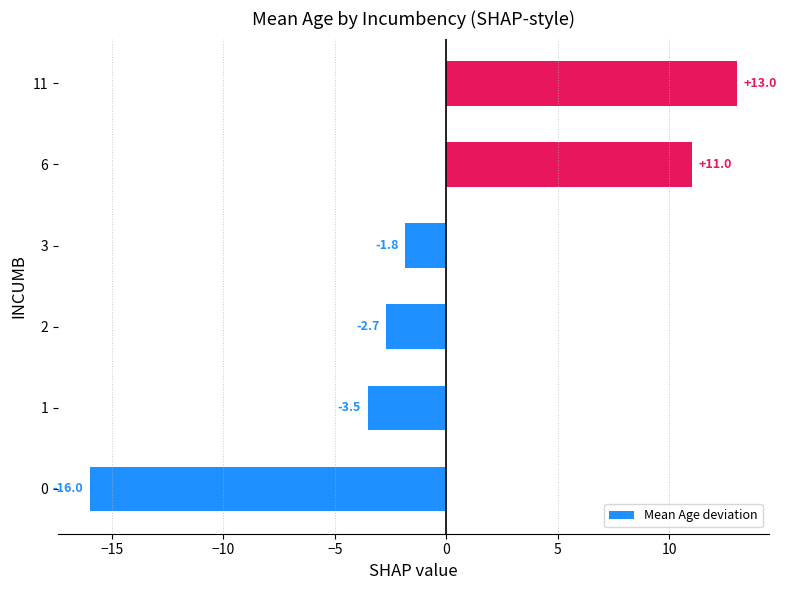

Reading bottom to top, transcribe all the data shown in this chart.

-16.0	-3.5	-2.7	-1.8	11.0	13.0